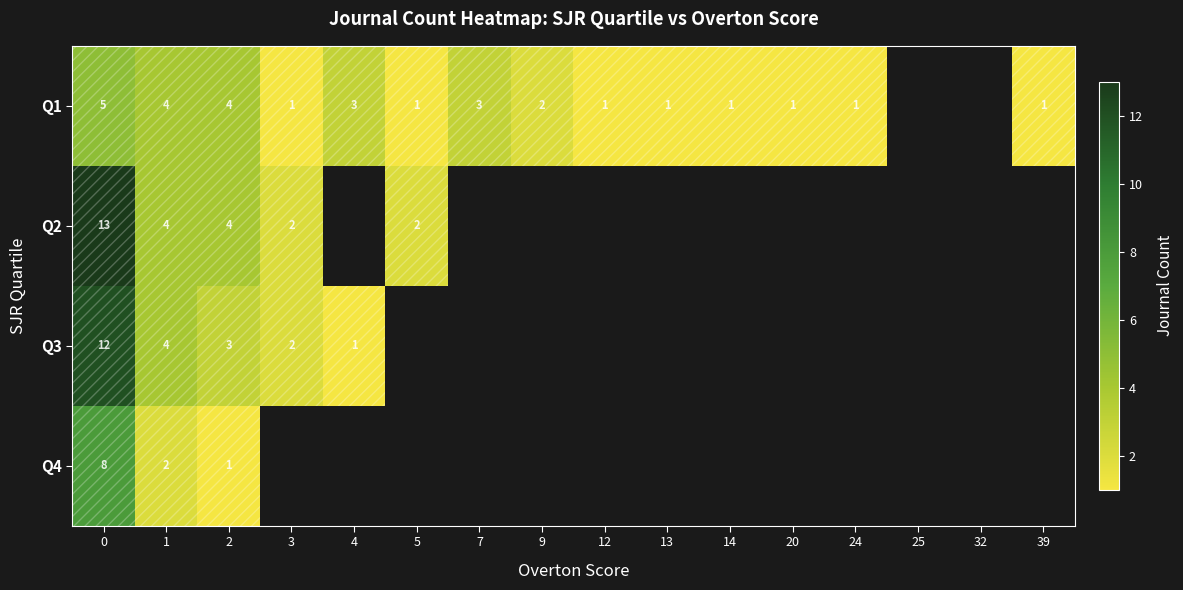

How many series are shown in this chart?

4